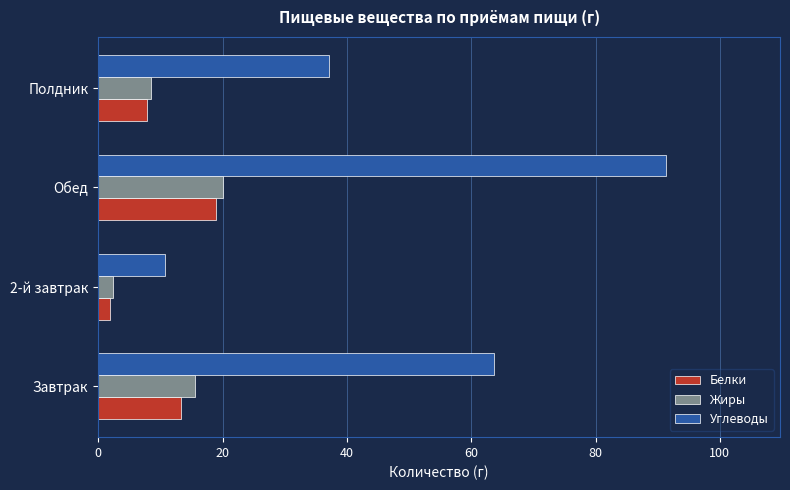

How many series are shown in this chart?

3